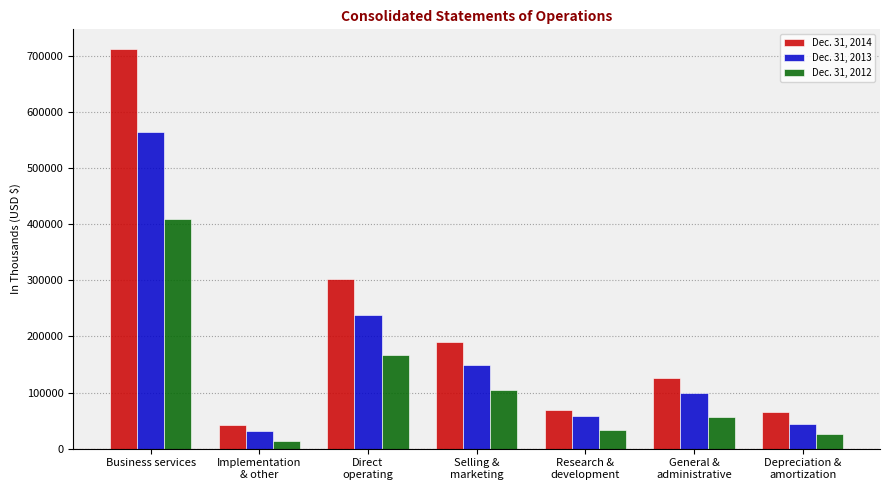

What are all the series names shown in the legend?

Dec. 31, 2014, Dec. 31, 2013, Dec. 31, 2012